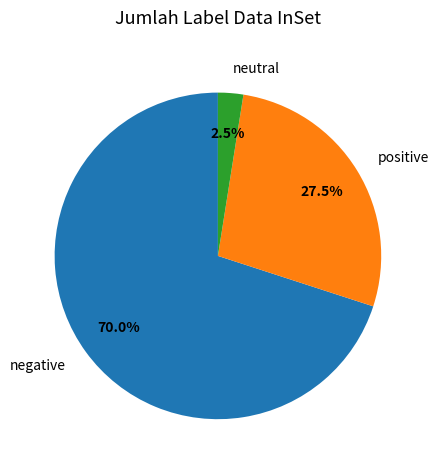

Count the number of slices in the pie.

3